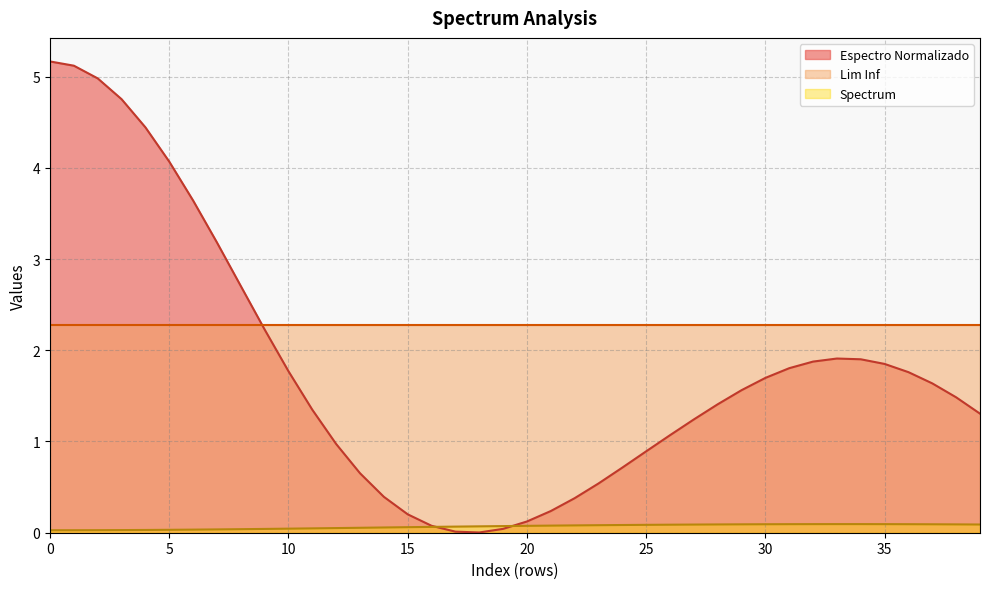

Which label corresponds to the smallest value in the chart?

18